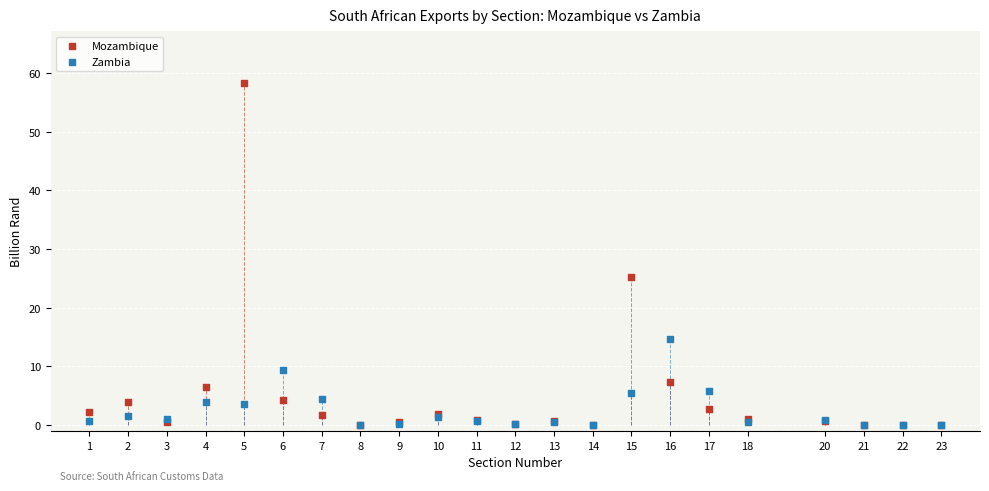

In the Mozambique series, what Y value is closest to 29?

25.3